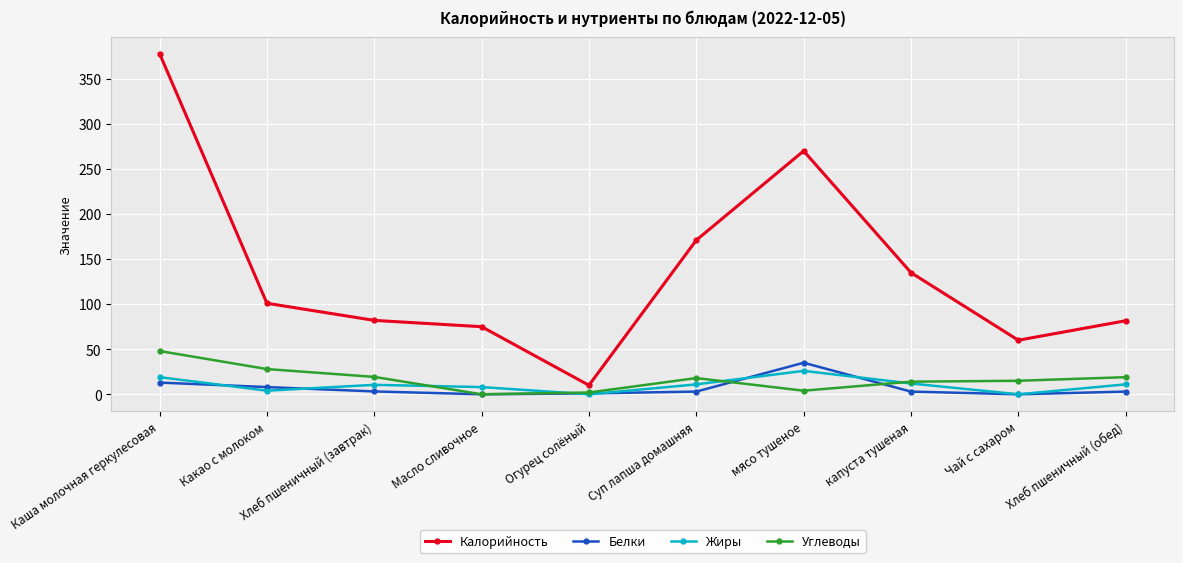

Where does the Жиры series first go above 11?

Каша молочная геркулесовая